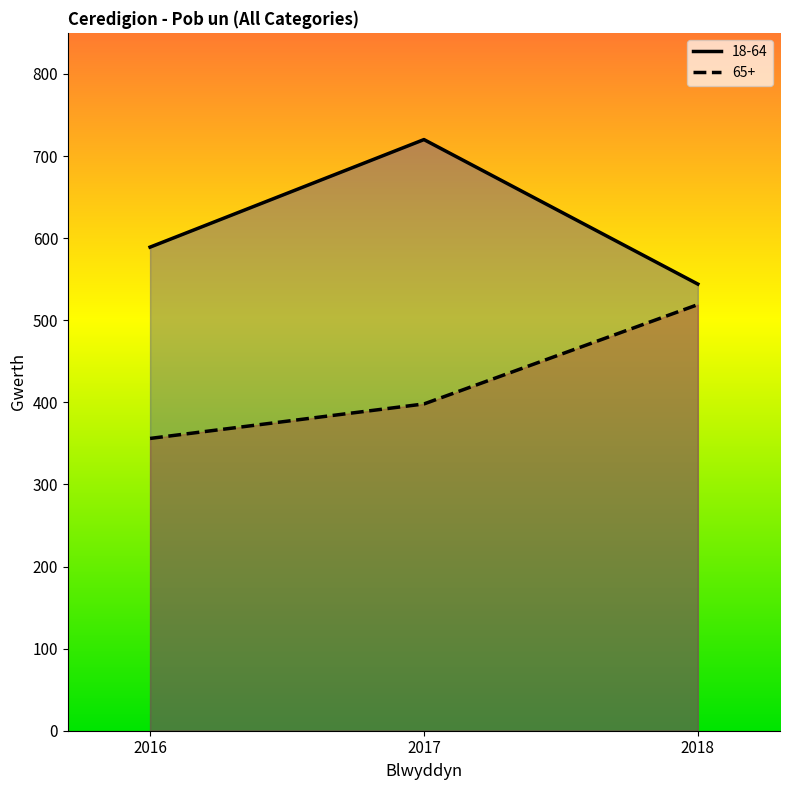

What is the sum of the 65+ values at 2018 and 2016?

875